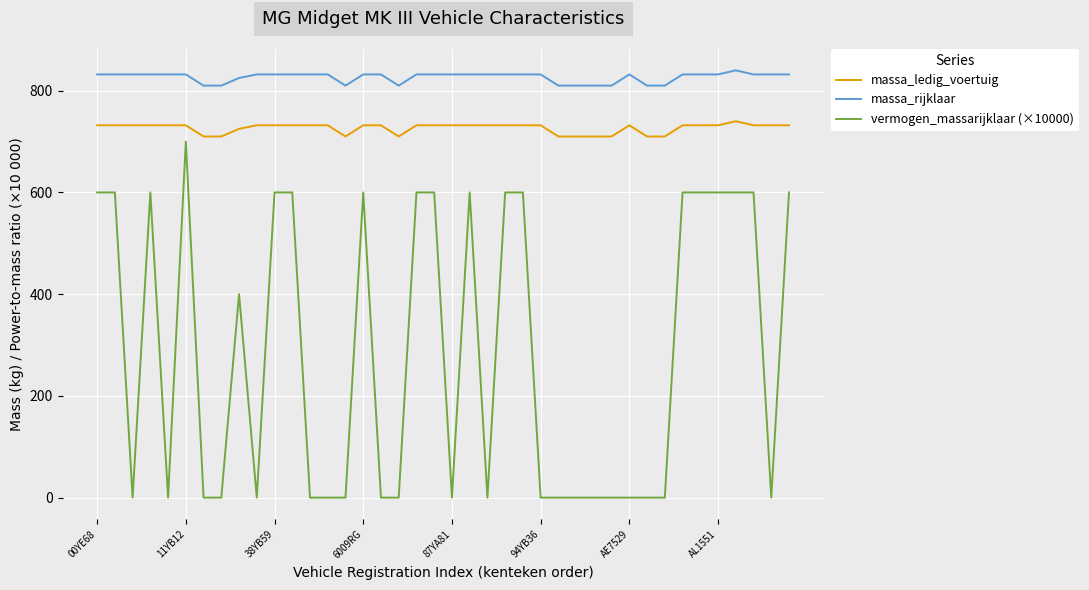

True or false: massa_rijklaar and massa_ledig_voertuig intersect in this chart.

False